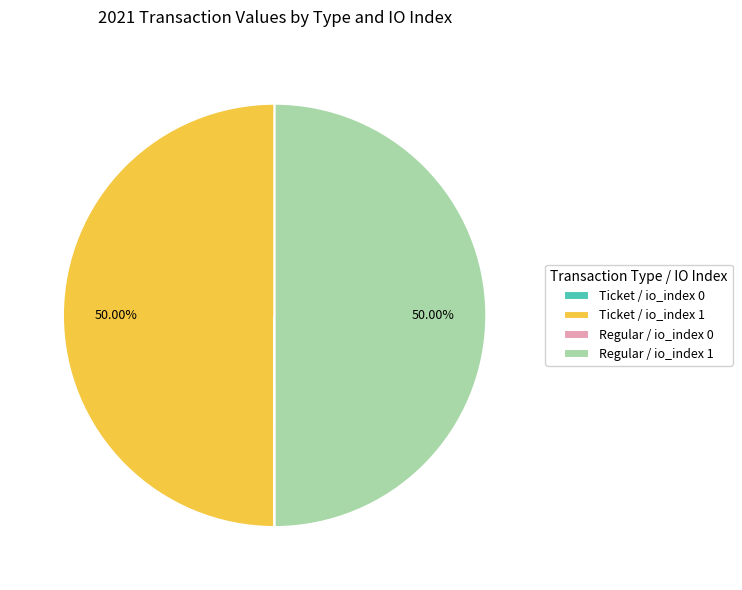

Is it true that Regular / io_index 1 is 50% of the pie?

True